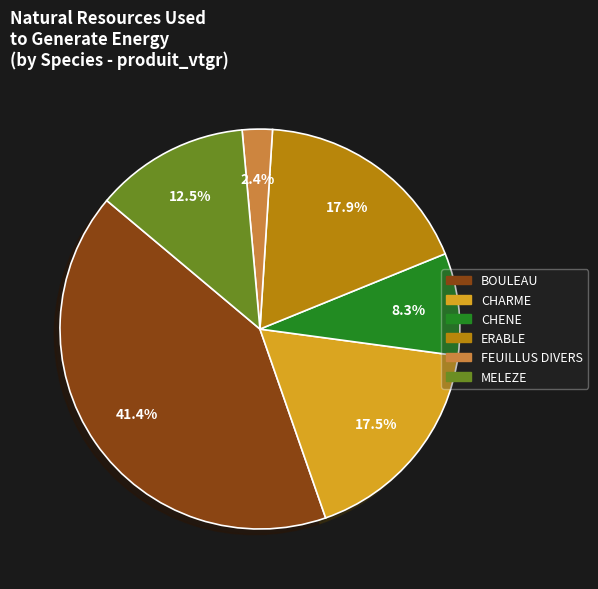

Combined, do CHENE and ERABLE account for over 50%?

No